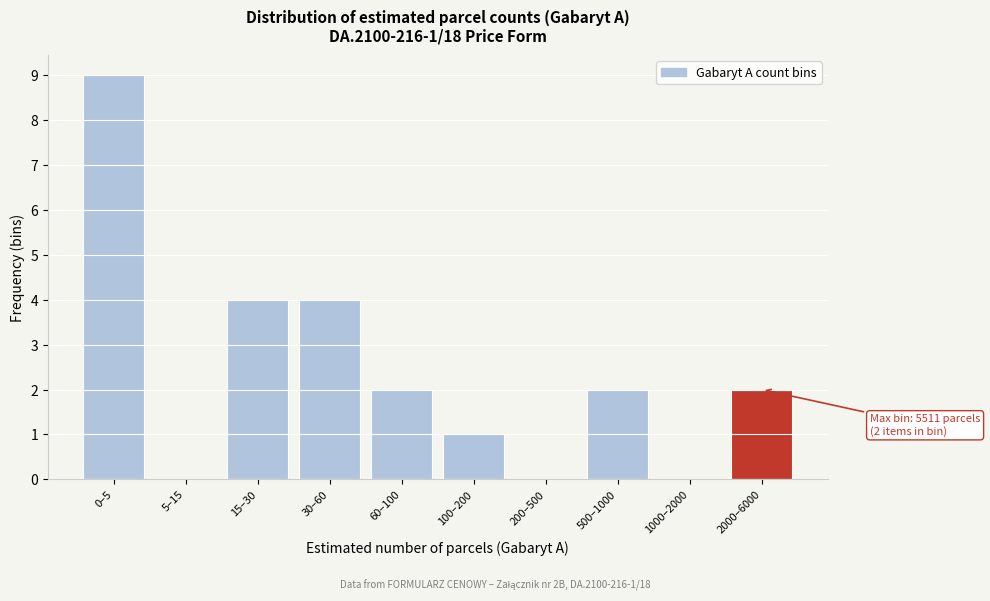

Reading left to right, list all the values displayed in this chart.

0–5=9	5–15=0	15–30=4	30–60=4	60–100=2	100–200=1	200–500=0	500–1000=2	1000–2000=0	2000–6000=2